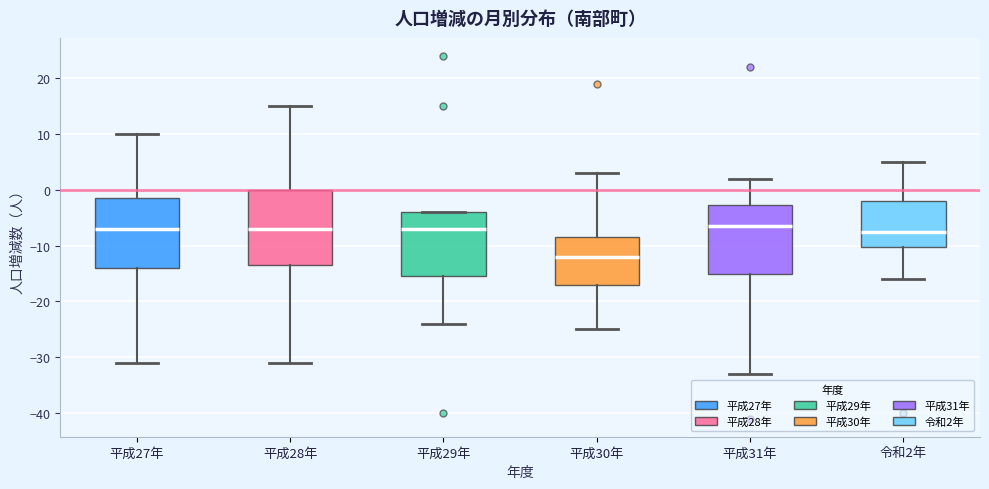

Reading left to right, read every box against the y-axis: the position of its median line, the range the box covers, and the ends of its whiskers. The values are not printed on the chart, so give them approximately, as read against the axis.

平成27年: median -7, box -14 to -1, whiskers -31 to 10
平成28年: median -7, box -13 to 0, whiskers -31 to 15
平成29年: median -7, box -15 to -4, whiskers -24 to -4
平成30年: median -12, box -17 to -8, whiskers -25 to 3
平成31年: median -6, box -15 to -3, whiskers -33 to 2
令和2年: median -7, box -10 to -2, whiskers -16 to 5